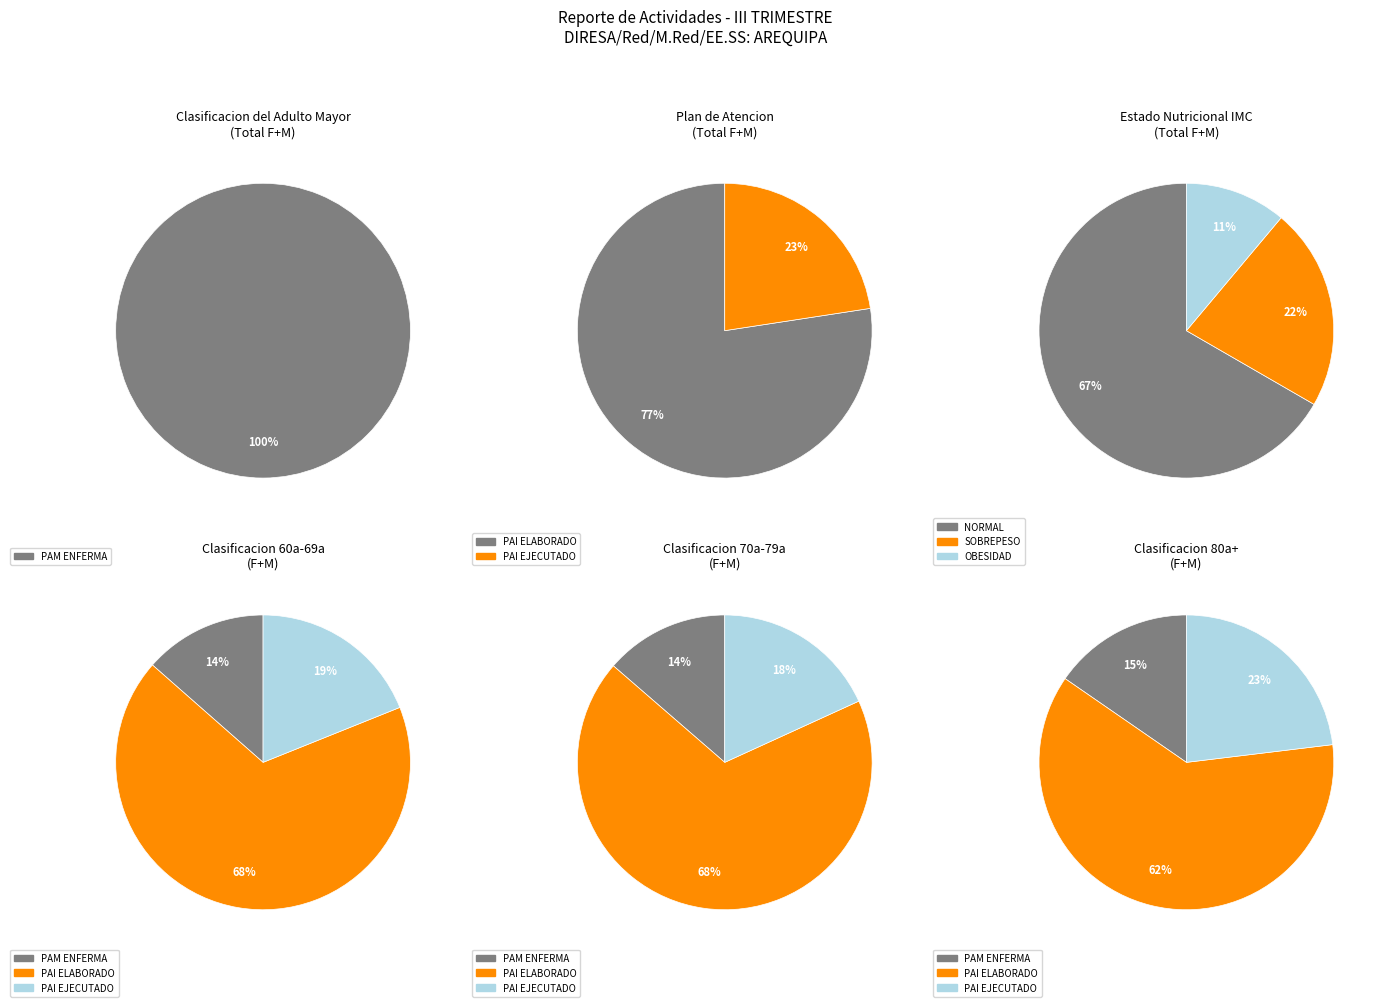

Which slice represents more than half of the pie?

PLAN DE ATENCION INTEGRAL ELABORADO